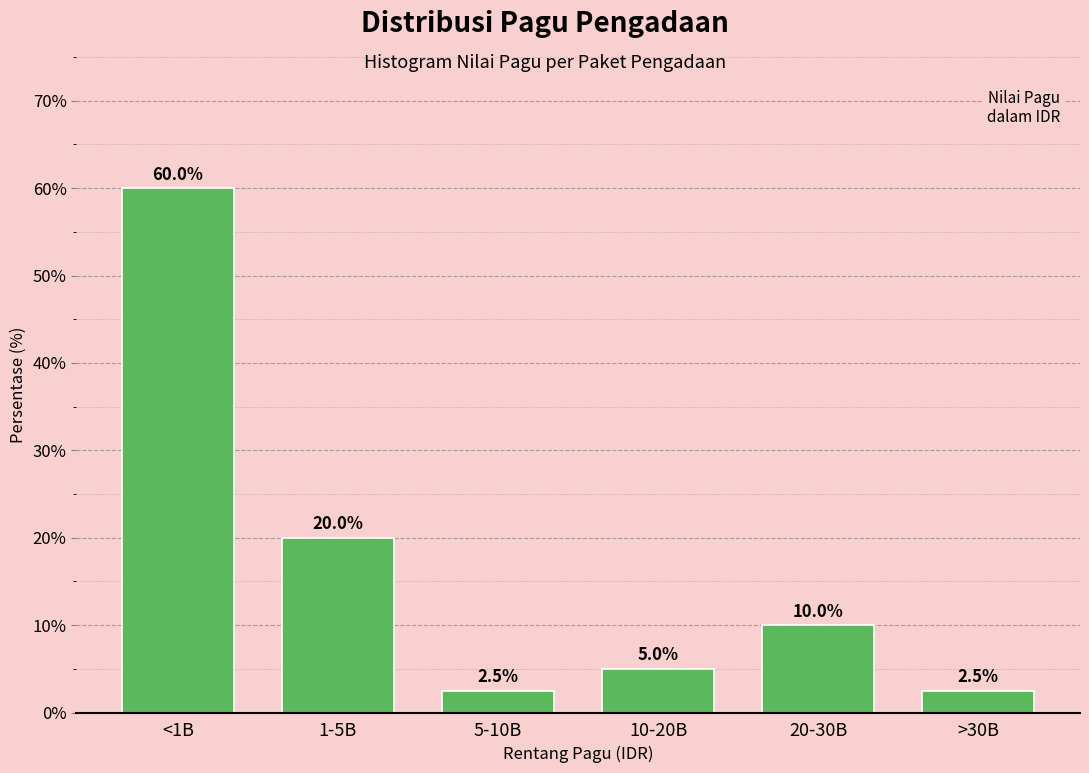

Reading right to left, transcribe all the data shown in this chart.

>30B=2.5	20-30B=10.0	10-20B=5.0	5-10B=2.5	1-5B=20.0	<1B=60.0